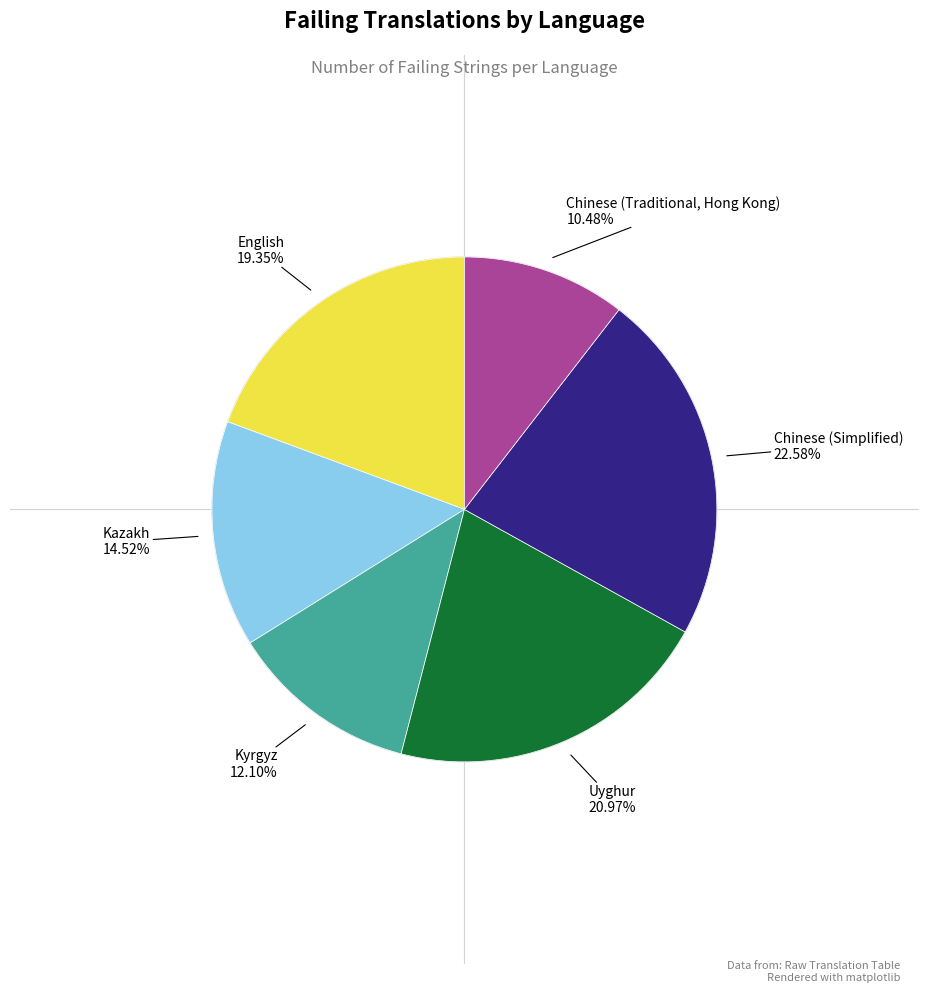

How many slices are in this pie chart?

6